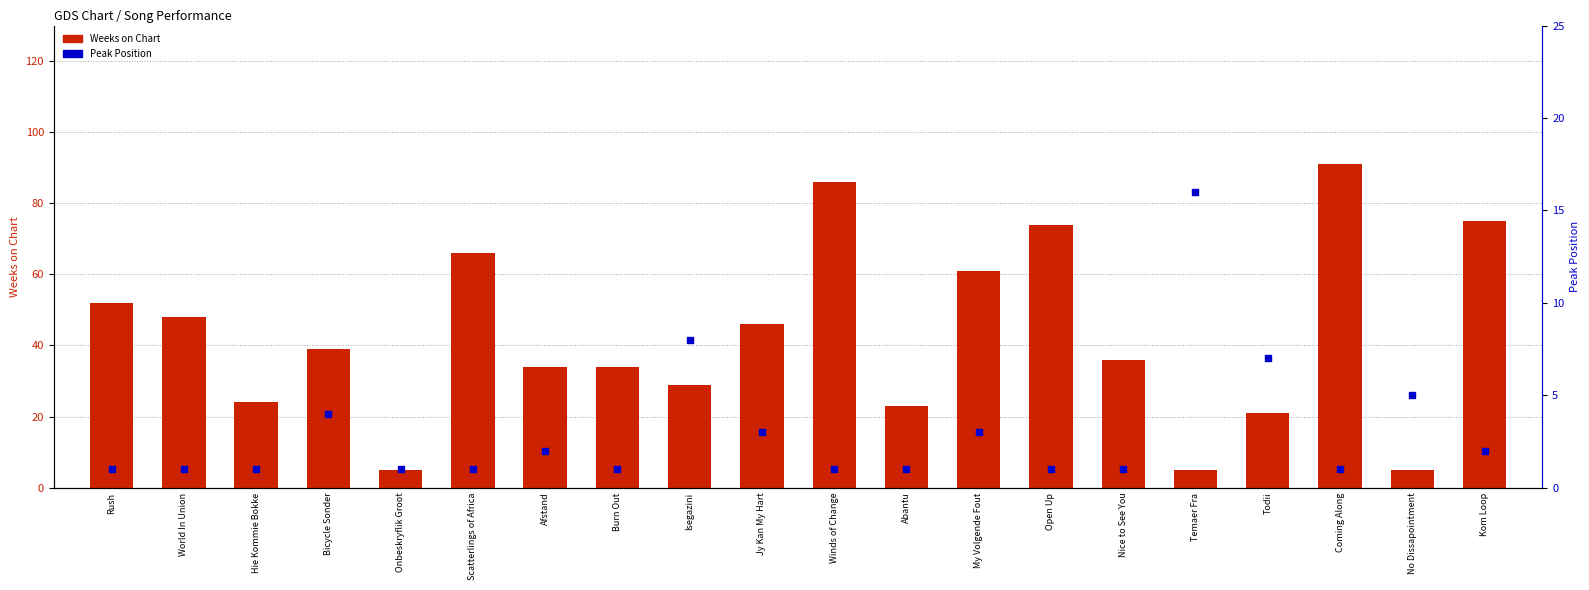

Which series reaches the maximum Y coordinate?

Weeks on Chart